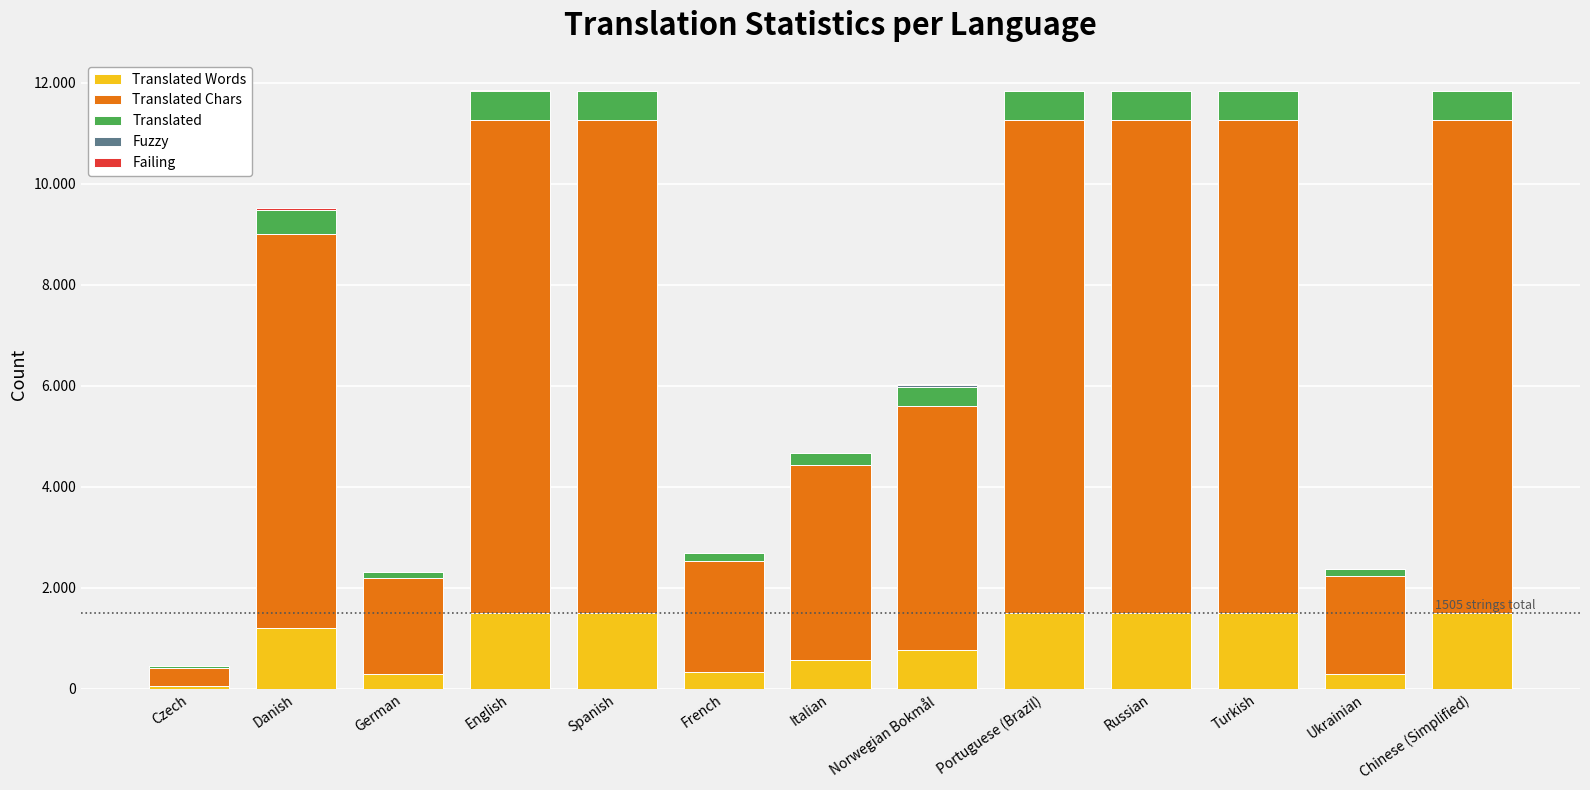

Are the bars horizontal?

No